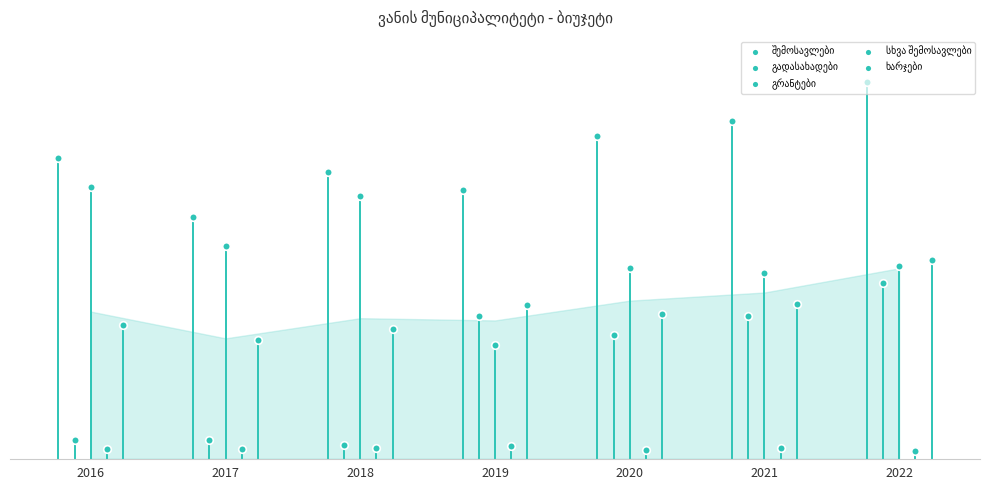

Is the value of ხარჯები at 2021 greater than the value of გრანტები at 2022?

No